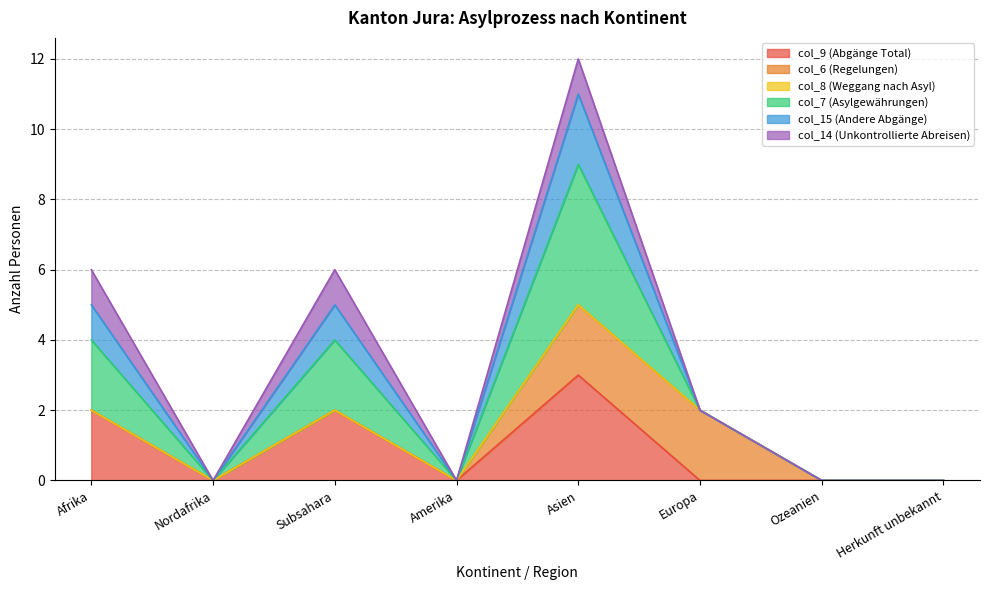

Rank the categories by col_15 (Andere Abgänge) value from highest to lowest.

Asien, Afrika, Subsahara, Europa, Nordafrika, Amerika, Ozeanien, Herkunft unbekannt